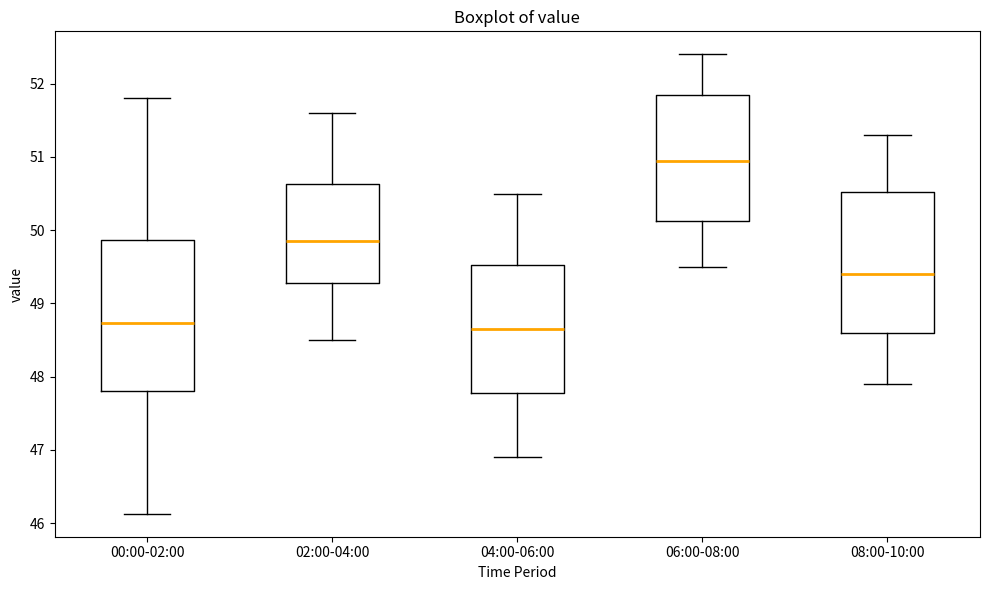

Which box's median line is the highest?

06:00-08:00